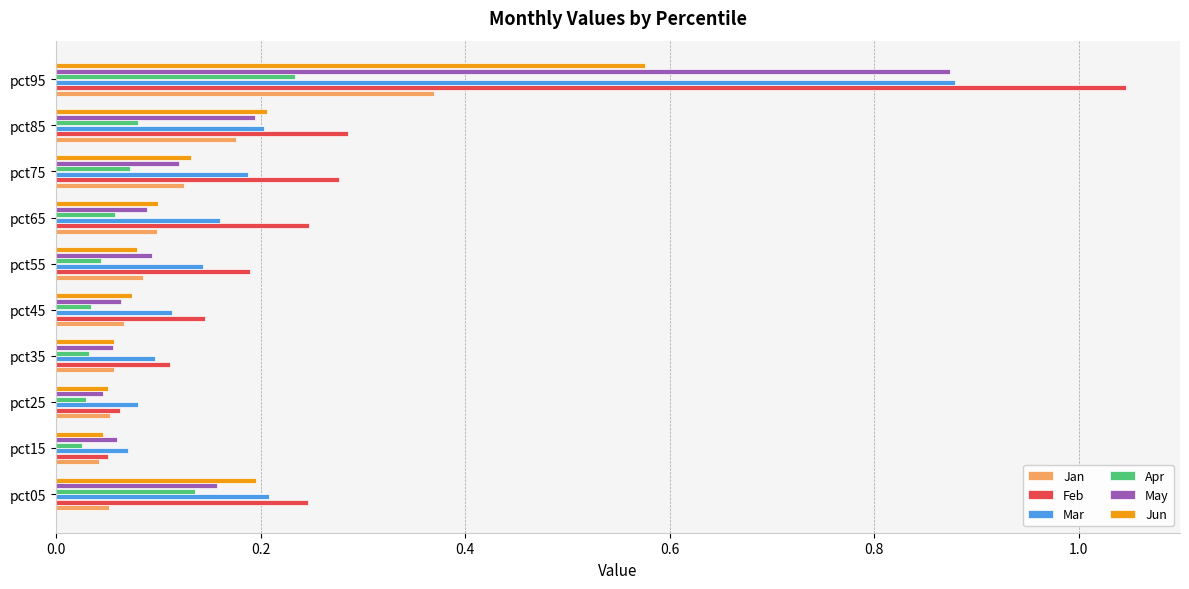

Which series changed the most between pct05 and pct25?

Feb